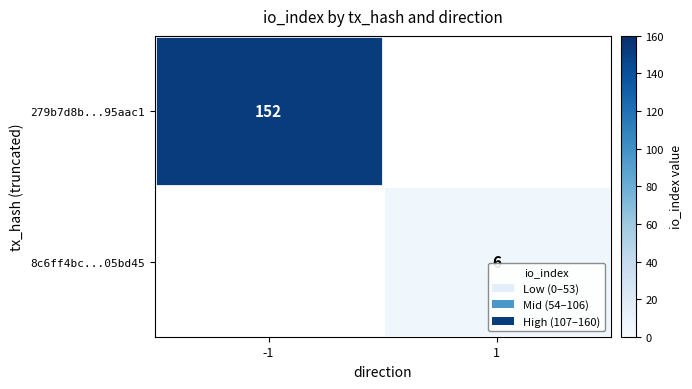

Is the value of 8c6ff4bc...05bd45 at 1 greater than the value of 279b7d8b...95aac1 at -1?

No